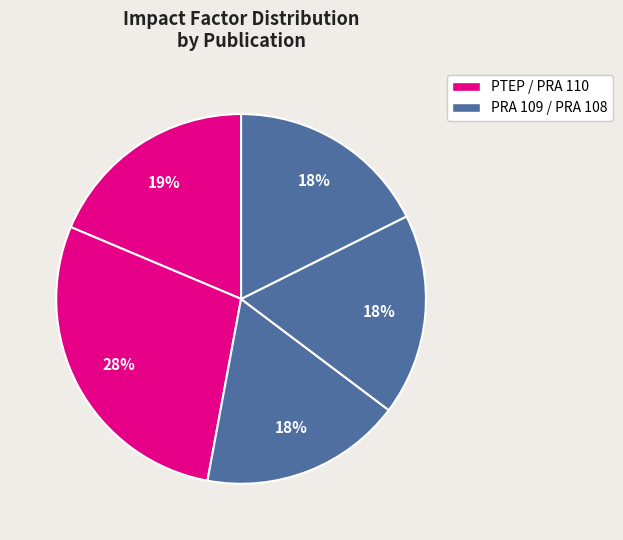

Count the number of slices in the pie.

5